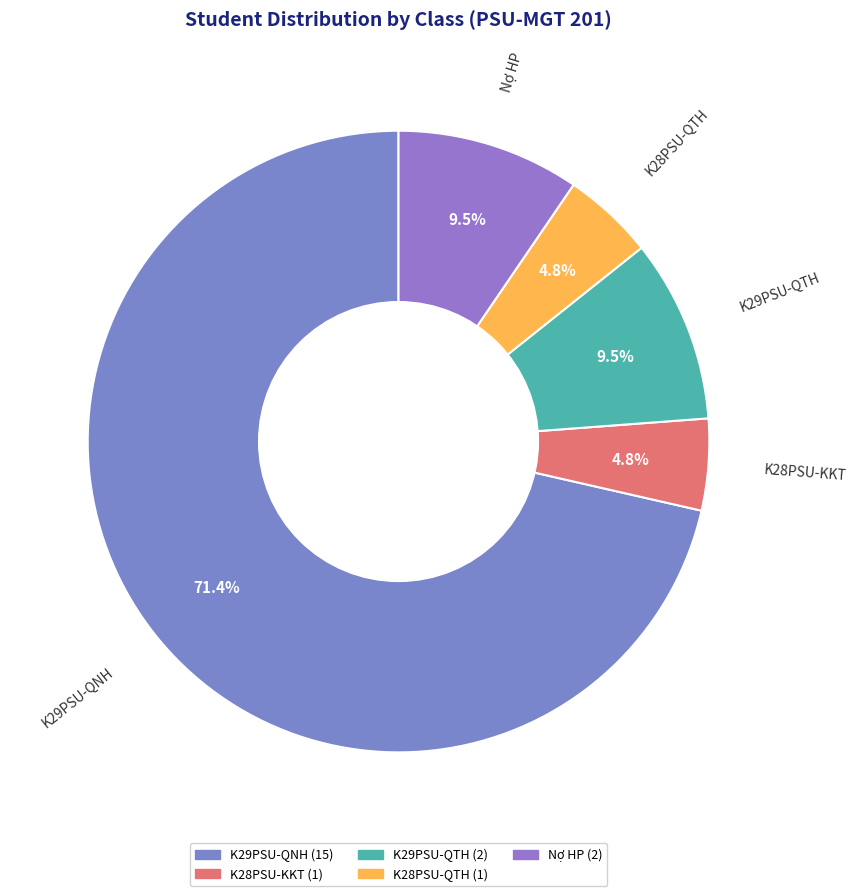

True or false: K28PSU-KKT accounts for 5% of the total.

True